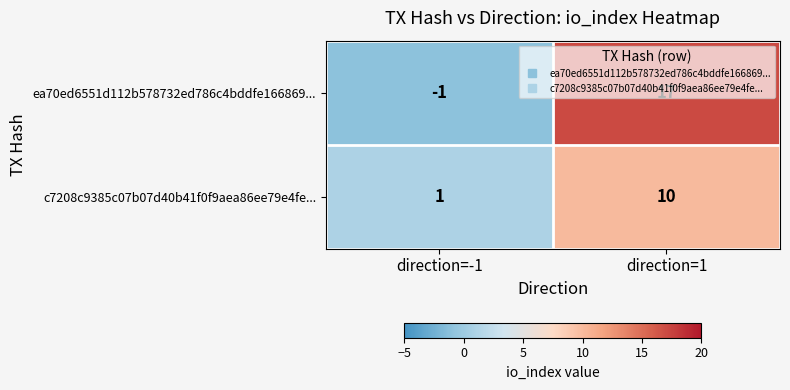

At which category is the sum across all series the highest?

direction=1